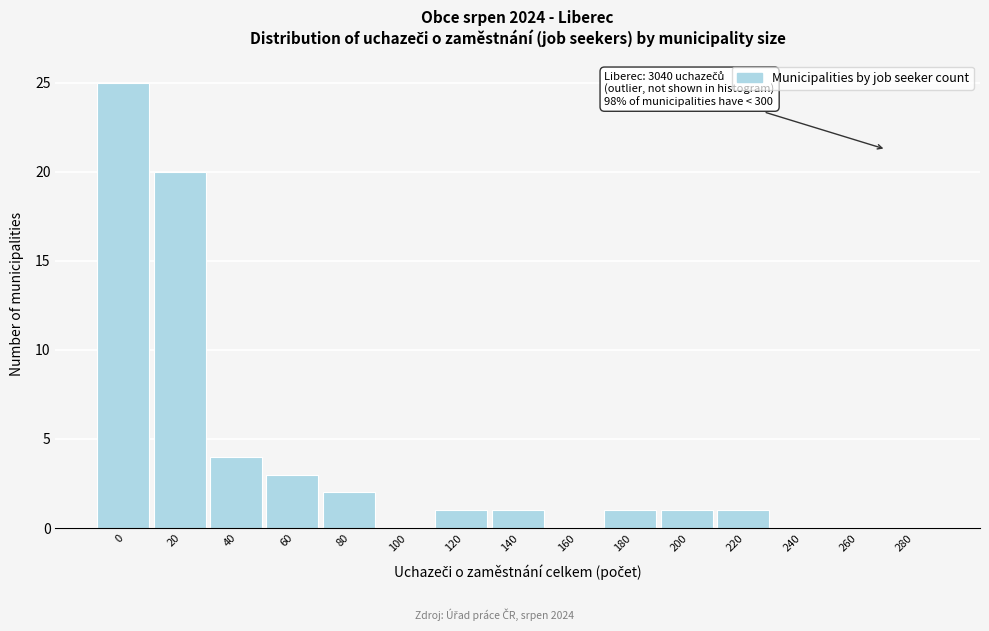

Reading left to right, what are all the values shown in this chart?

0=25	20=20	40=4	60=3	80=2	100=0	120=1	140=1	160=0	180=1	200=1	220=1	240=0	260=0	280=0